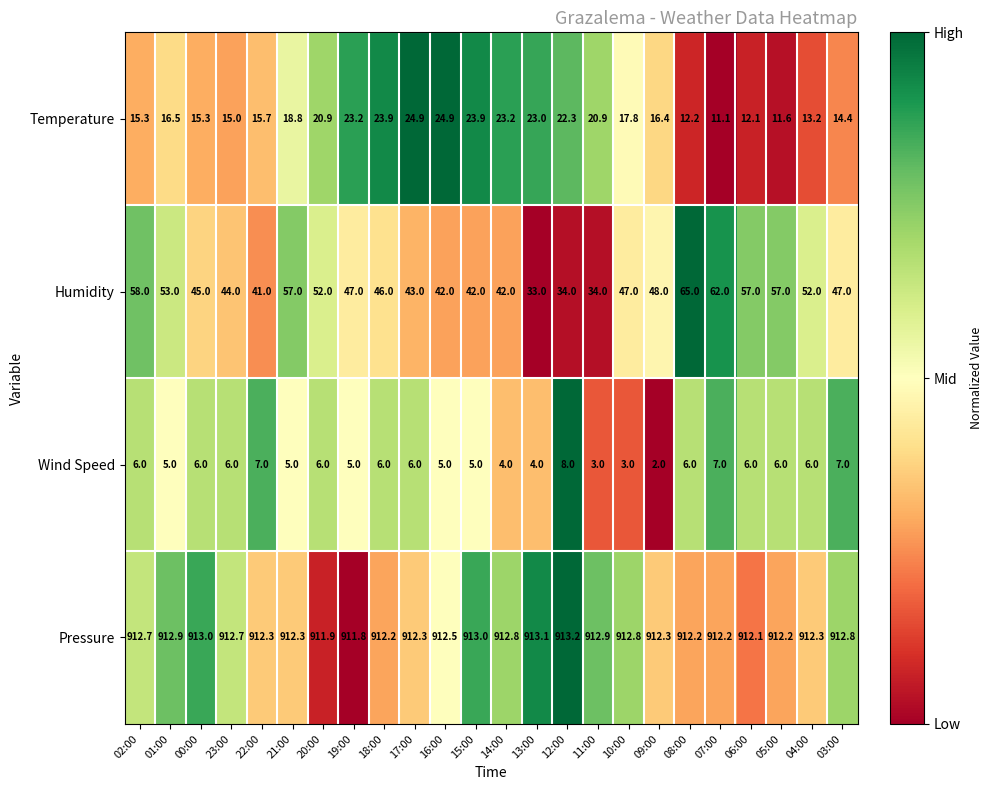

At 11:00, list the series in order from largest to smallest.

Pressure, Humidity, Temperature, Wind Speed